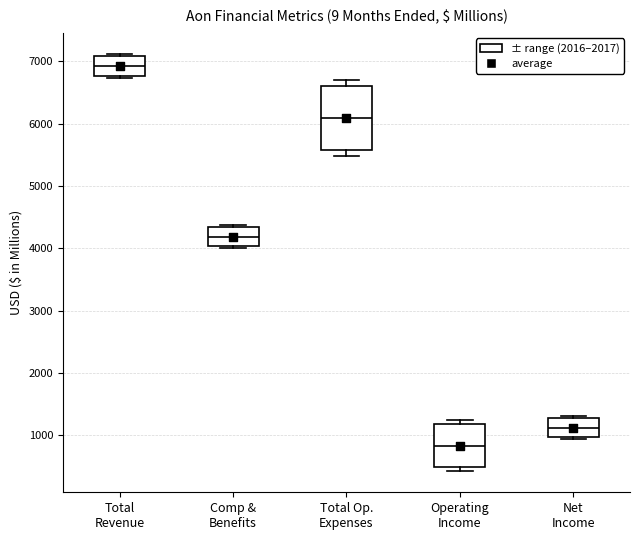

Which box's median line is the highest?

Total Revenue